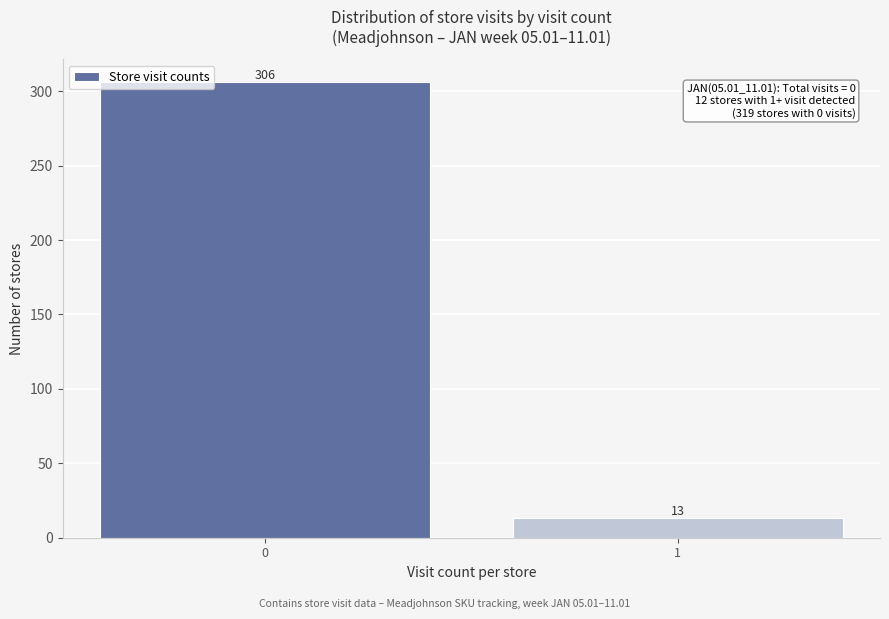

Reading right to left, extract all data points from this chart.

13	306